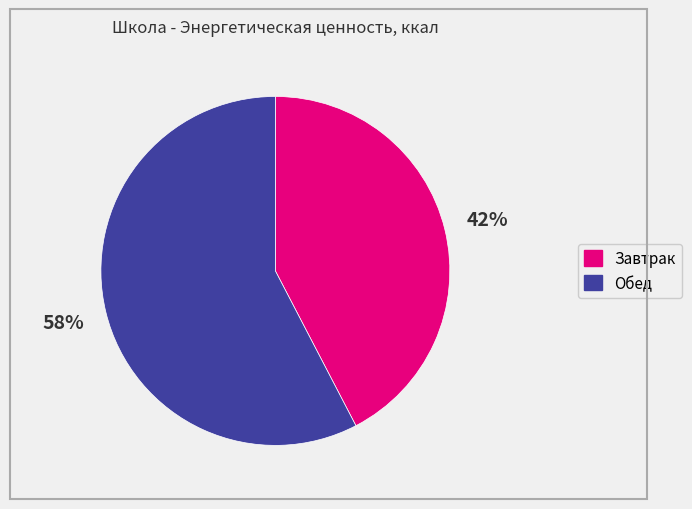

What percentage is the Обед slice, to the nearest percent?

58%